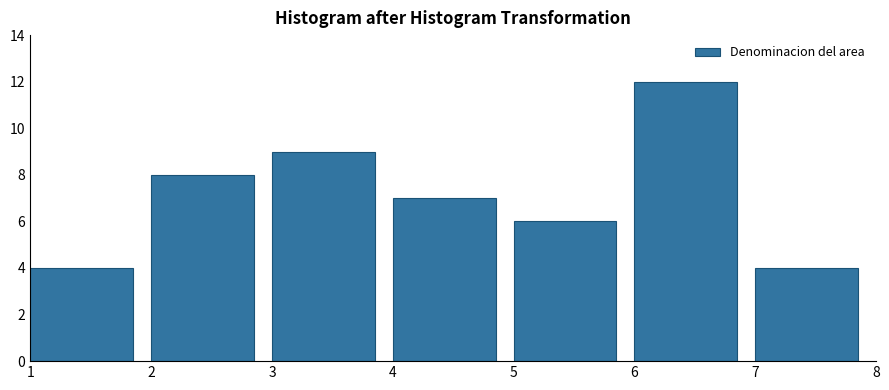

Reading right to left, list all the values displayed in this chart.

4	12	6	7	9	8	4